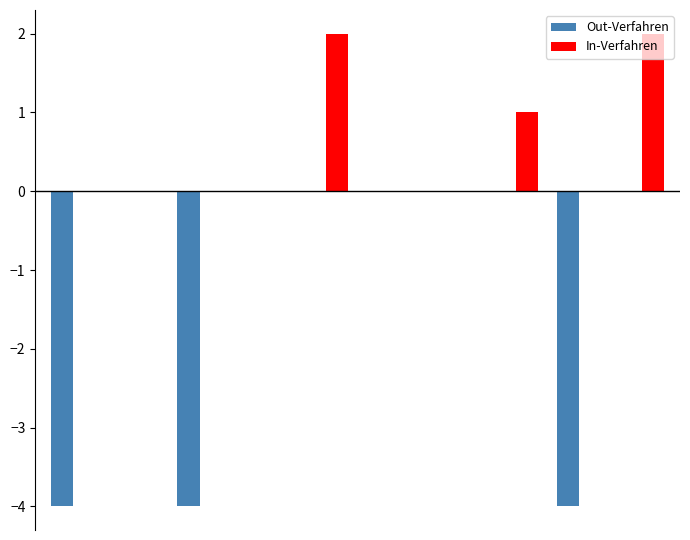

What are all the series names shown in the legend?

Out-Verfahren, In-Verfahren